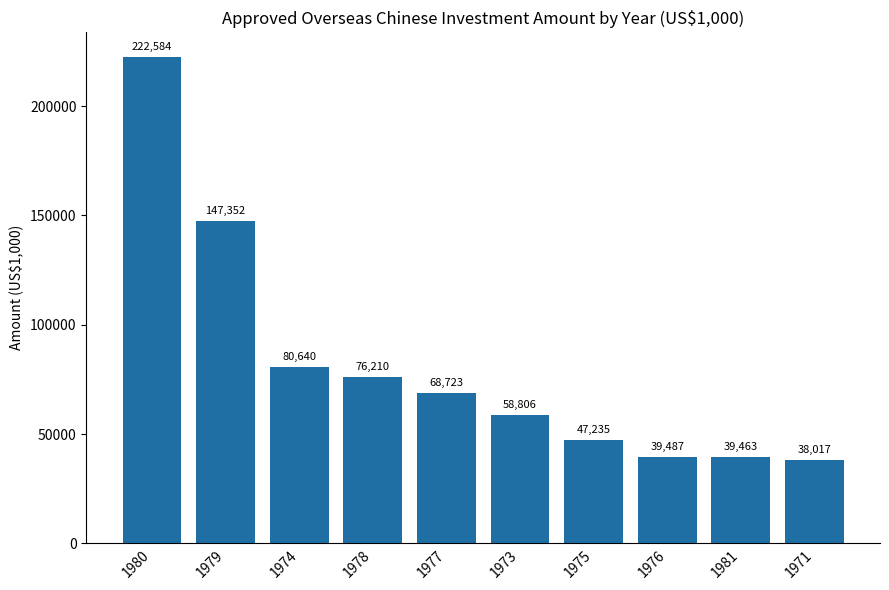

How many distinct data groups are displayed?

1